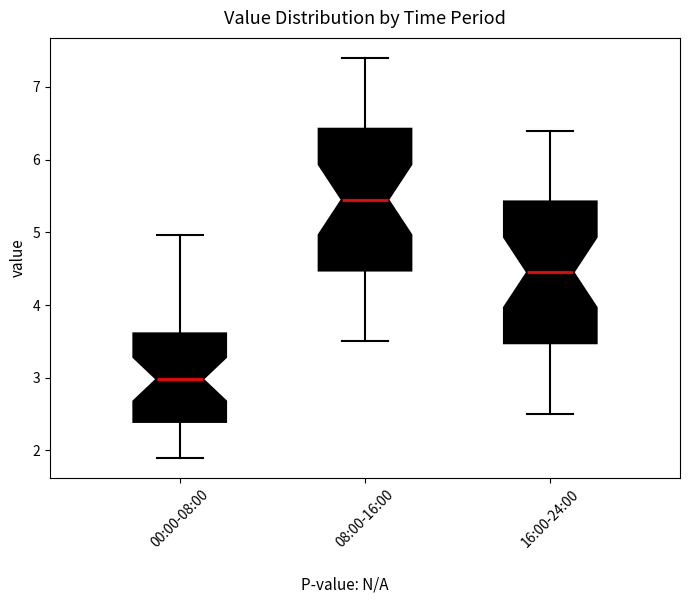

Where is the lower edge of the box for 08:00-16:00 on the y-axis? The values are not printed on the chart, so give them approximately, as read against the axis.

4.5